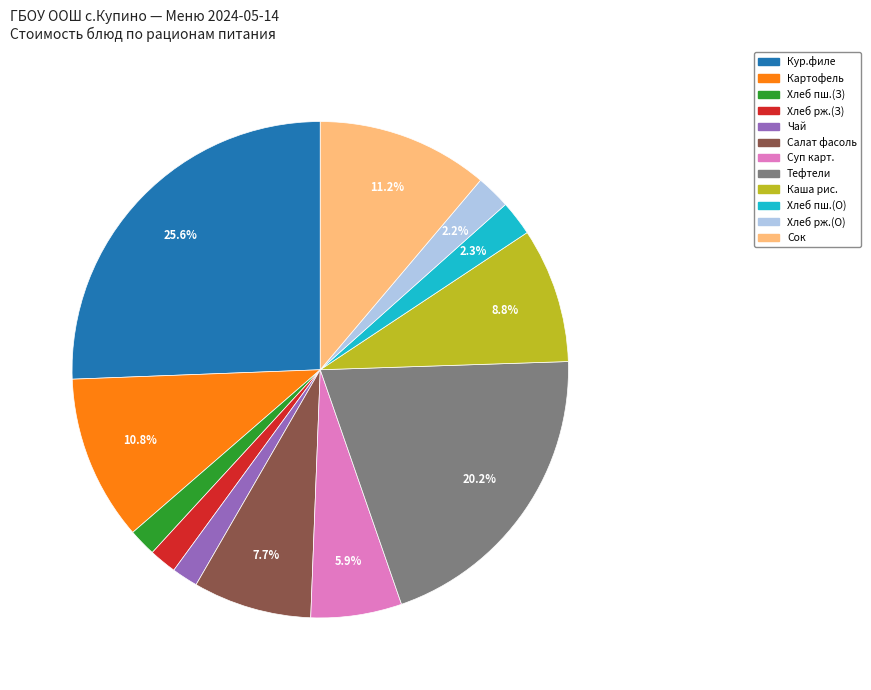

Is there any slice that represents more than half of the pie?

No